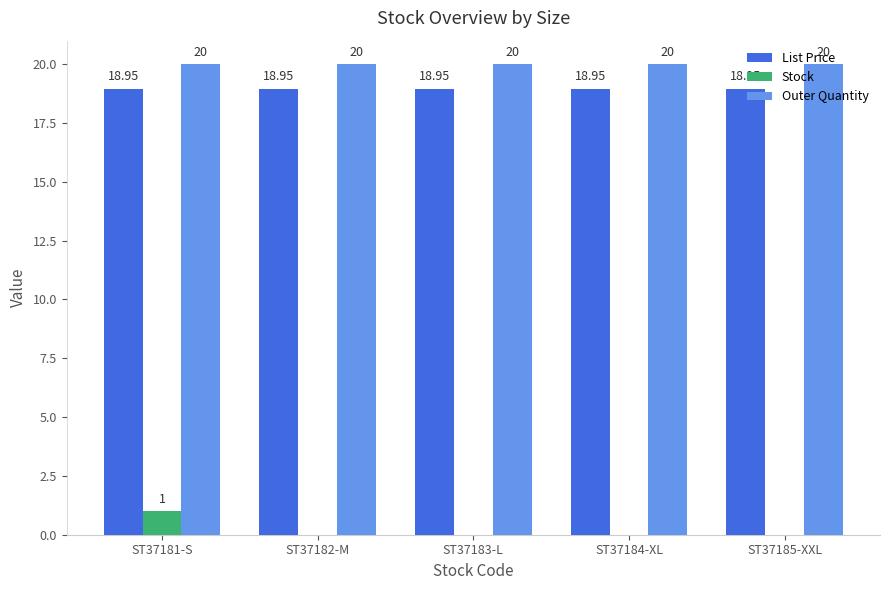

True or false: Outer Quantity has a value of 20.0 at ST37181-S.

True